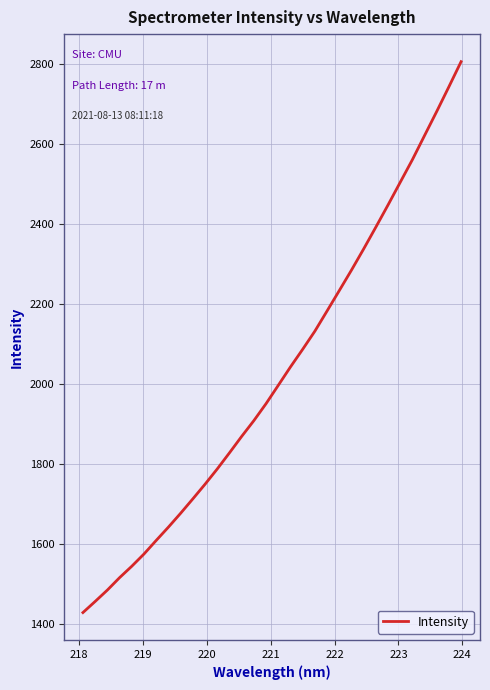

What is the minimum value shown in the chart?

1429.6